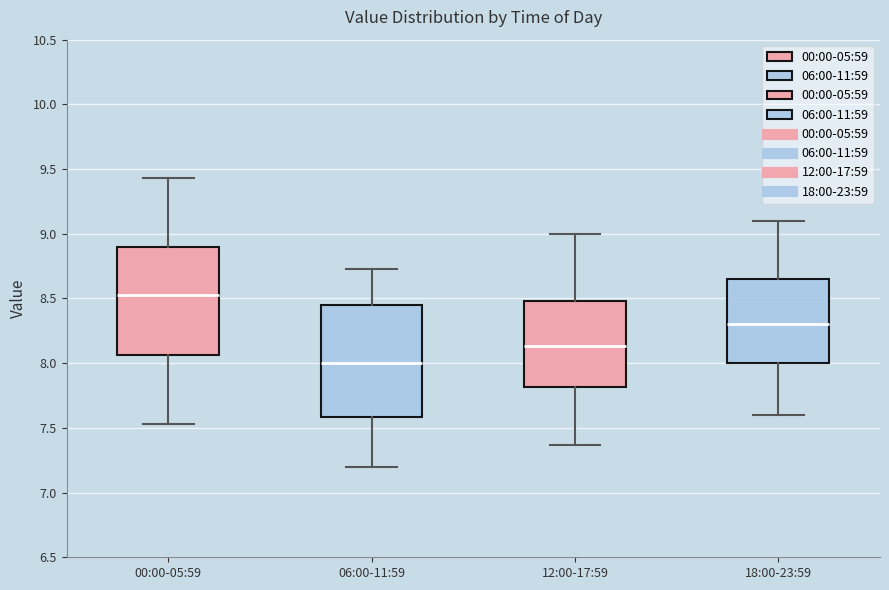

Reading left to right, transcribe this box plot: for each box, give where its median line is, the range the box spans, and where its two whiskers end, as read against the y-axis. The values are not printed on the chart, so give them approximately, as read against the axis.

00:00-05:59: median 8.55, box 8.05 to 8.90, whiskers 7.55 to 9.45
06:00-11:59: median 8.00, box 7.60 to 8.45, whiskers 7.20 to 8.75
12:00-17:59: median 8.15, box 7.80 to 8.50, whiskers 7.35 to 9.00
18:00-23:59: median 8.30, box 8.00 to 8.65, whiskers 7.60 to 9.10